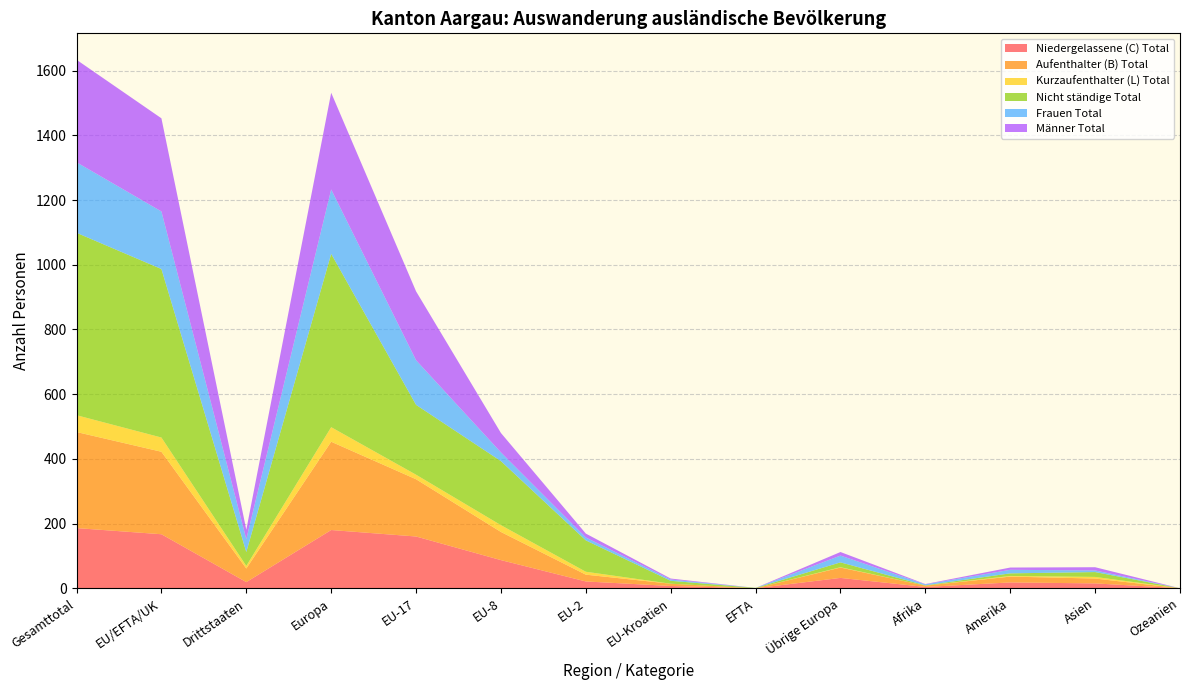

Reading left to right, extract all data points from this chart.

Niedergelassene (C) Total: 186	167	19	180	160	87	21	7	0	32	4	18	15	0
Aufenthalter (B) Total: 297	255	42	273	177	87	21	7	0	32	4	18	15	0
Kurzaufenthalter (L) Total: 52	44	8	45	14	21	9	0	0	1	0	2	5	0
Nicht ständige Total: 564	521	43	536	216	198	97	9	1	15	1	8	15	0
Frauen Total: 218	178	40	199	138	27	9	4	0	21	3	11	5	0
Männer Total: 317	288	29	299	213	60	12	3	0	11	1	7	10	0